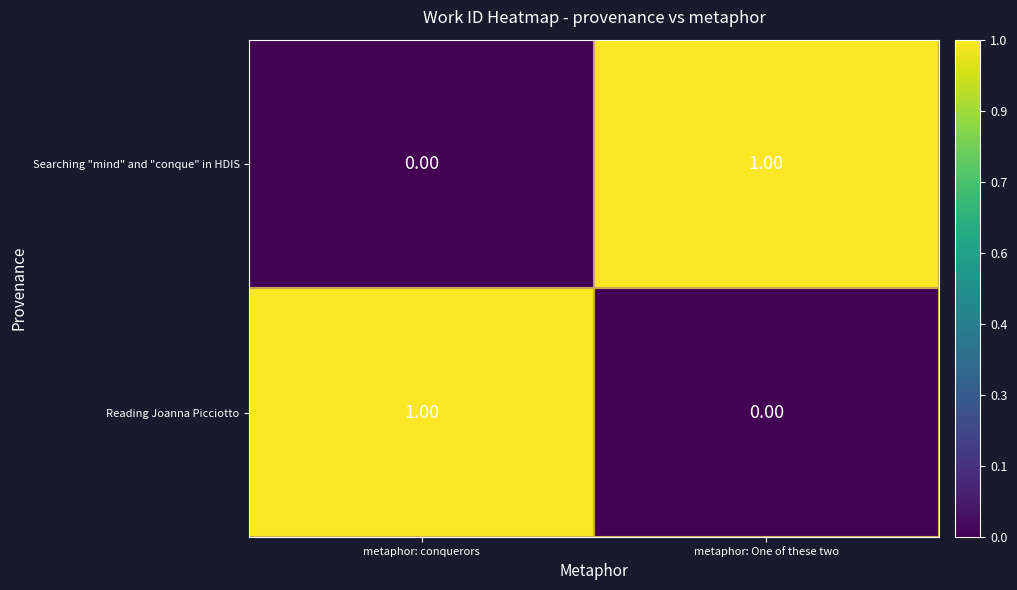

At which label is Searching "mind" and "conque" in HDIS closest to 0?

metaphor: conquerors